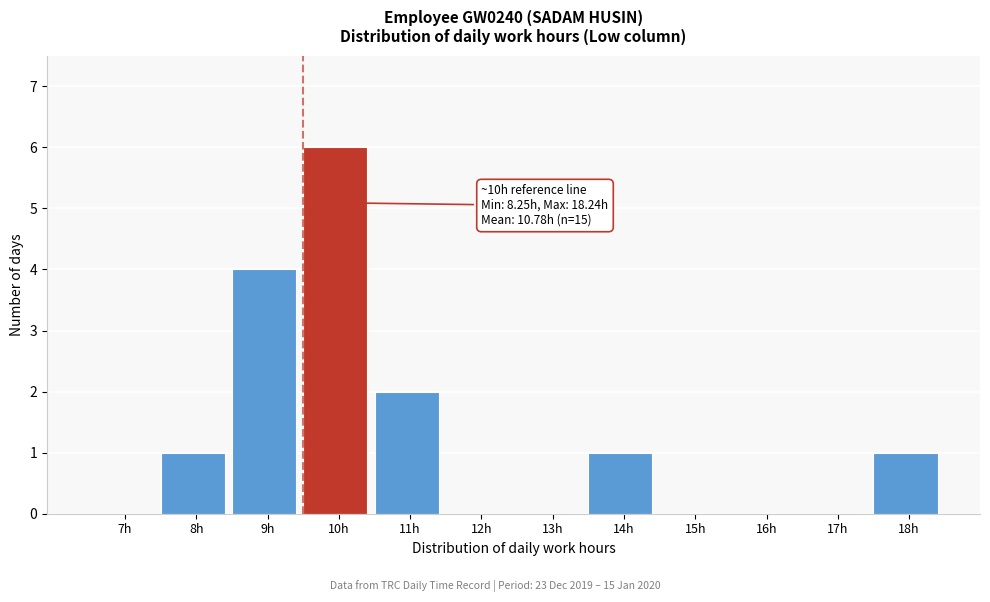

Reading left to right, extract all data points from this chart.

7h=0	8h=1	9h=4	10h=6	11h=2	12h=0	13h=0	14h=1	15h=0	16h=0	17h=0	18h=1